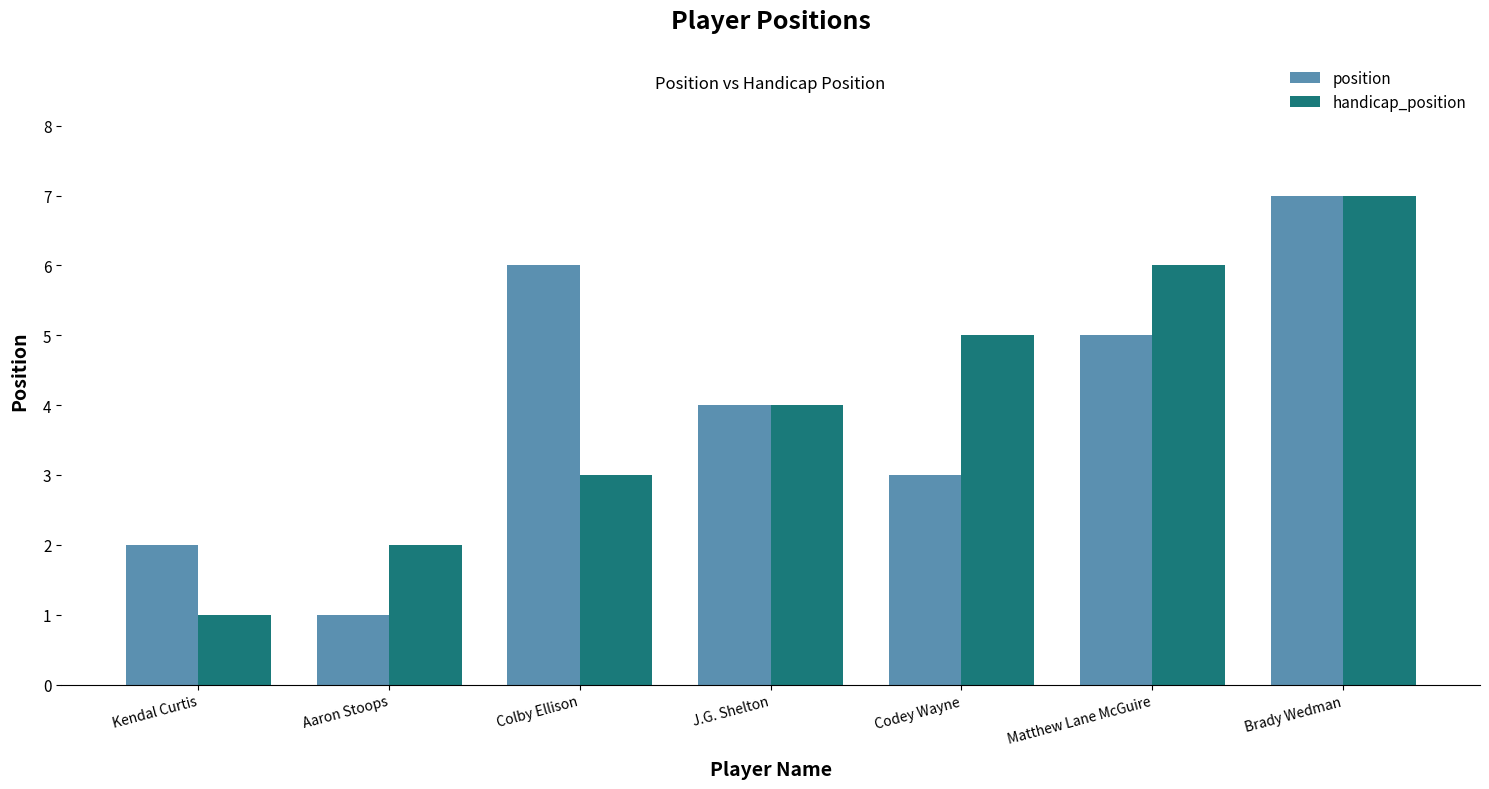

At which category is the sum across all series the highest?

Brady Wedman